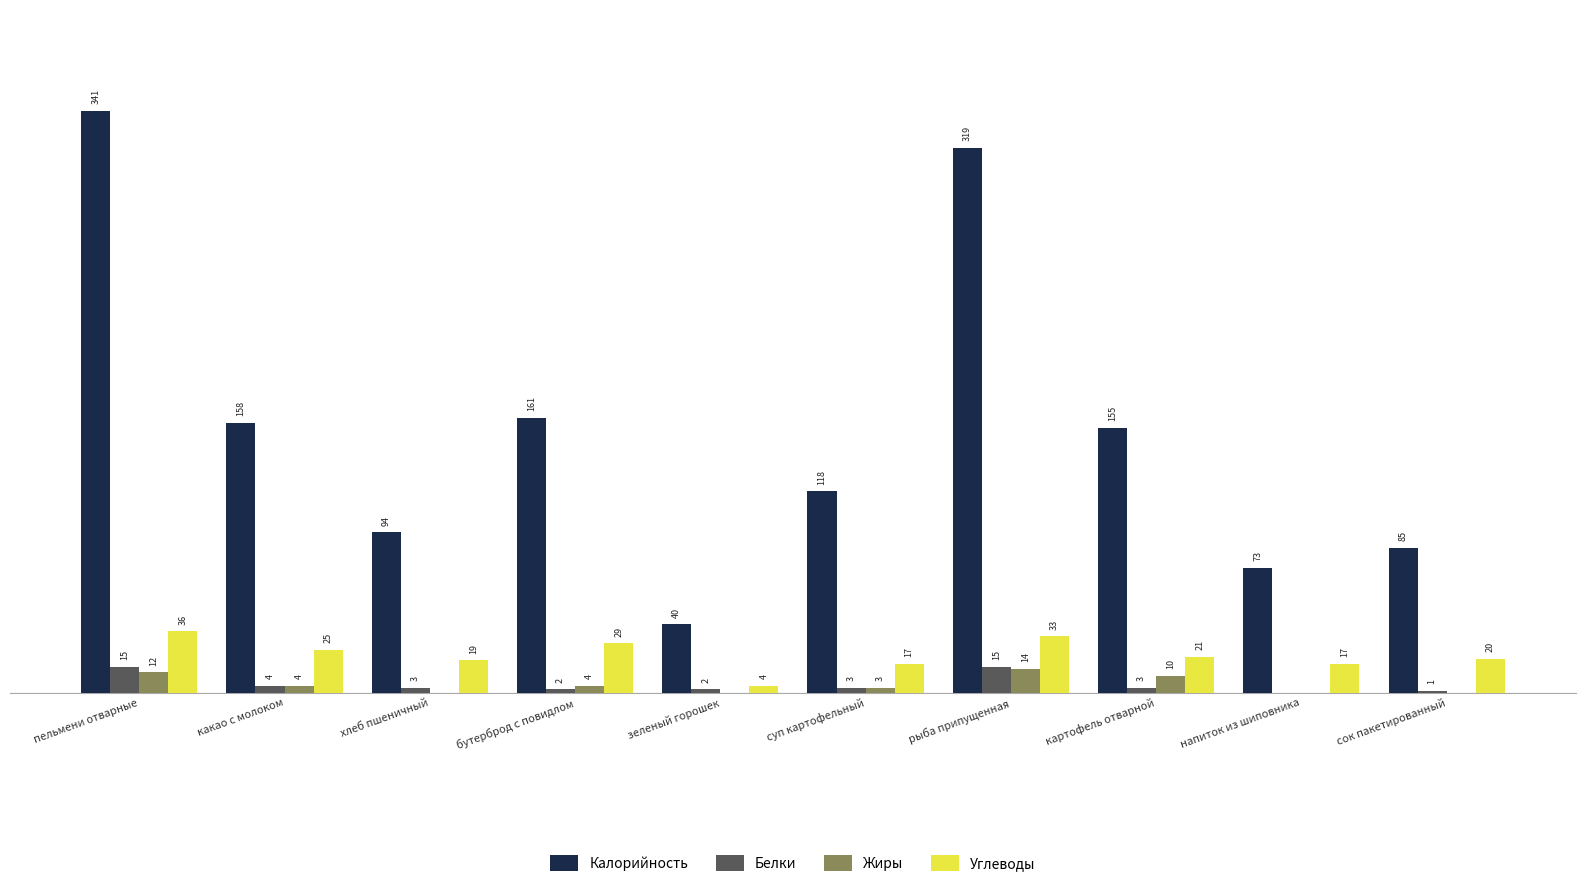

Between рыба припущенная and напиток из шиповника, which series saw the biggest shift?

Калорийность